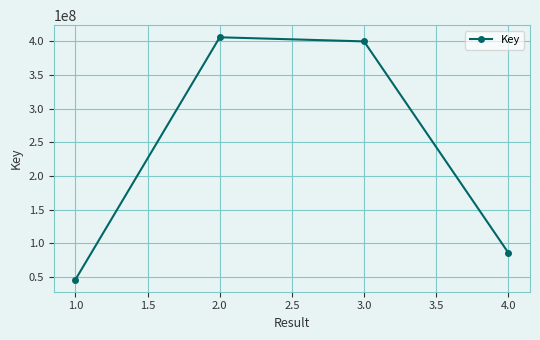

Where is the first local maximum?

2.0